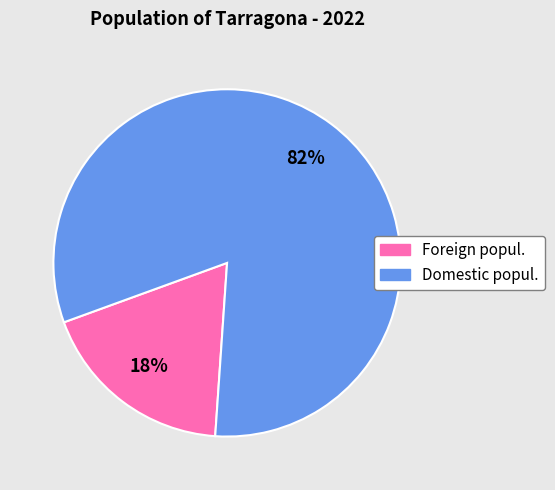

To the nearest percent, what is the average slice percentage?

50%